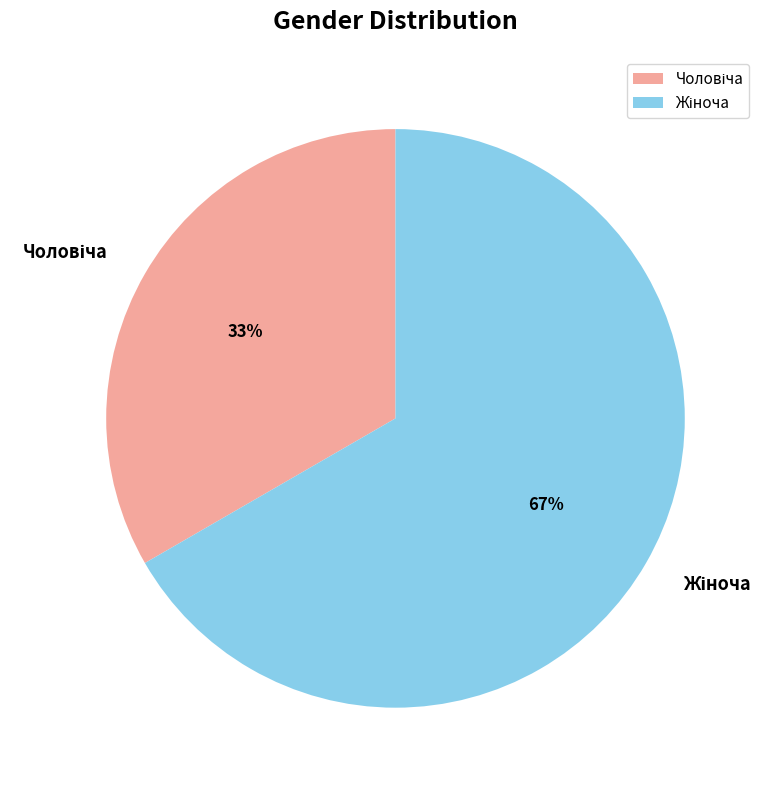

To the nearest percent, what is the average slice percentage?

50%